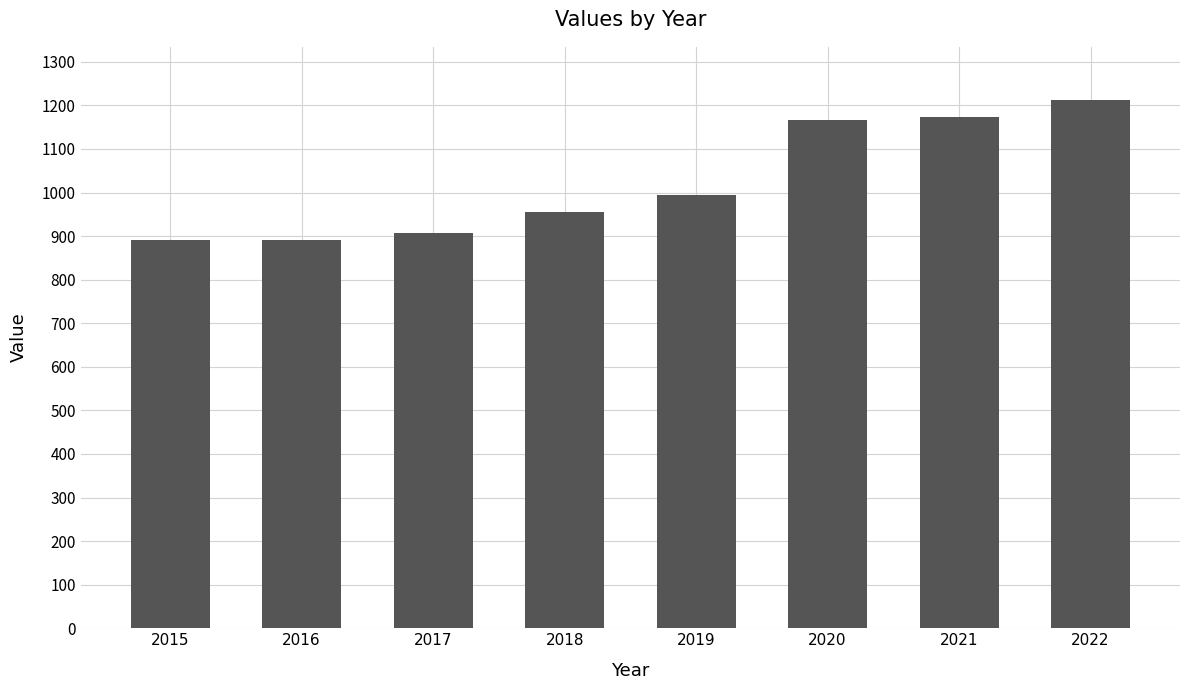

Is it true that the value at 2021 is 1174?

True